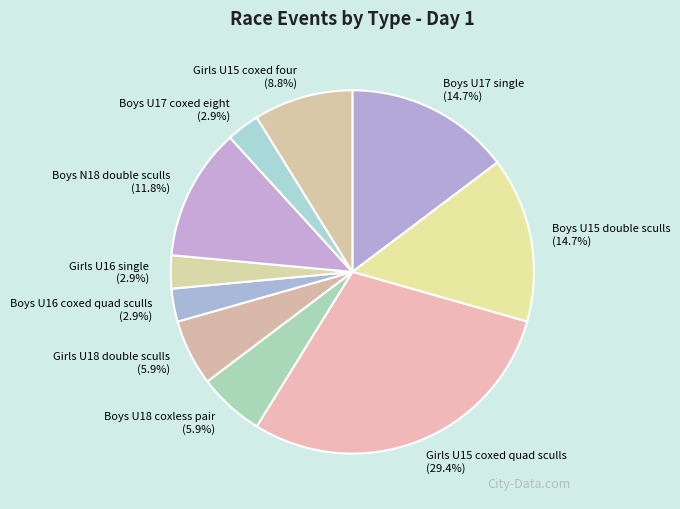

How much of the chart is everything except Girls U15 coxed quad sculls?

70.6%